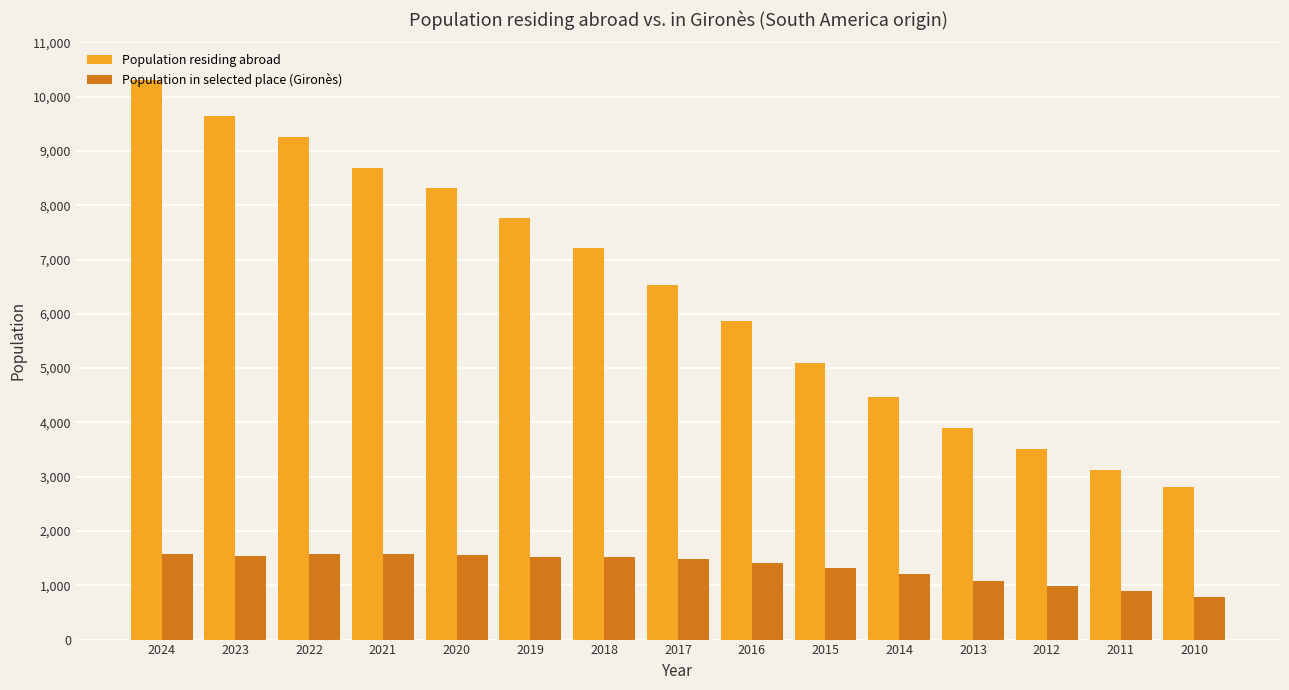

What are all the series names shown in the legend?

Population residing abroad, Population in selected place (Gironès)